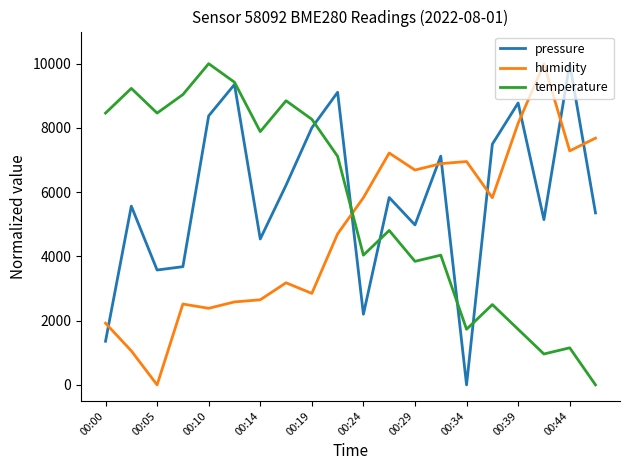

True or false: temperature and humidity cross at least once.

True